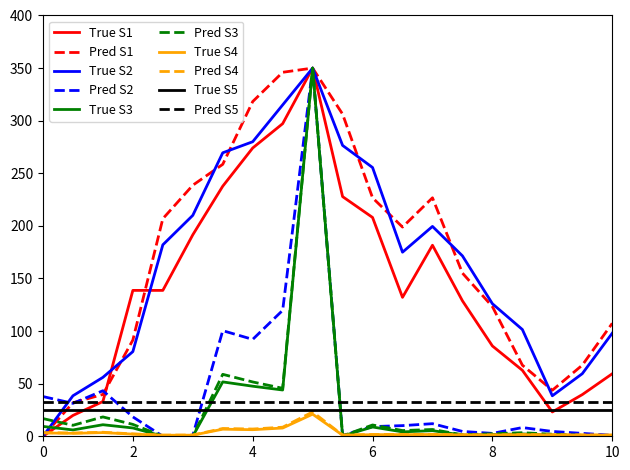

After their last crossing, which series has the higher values: Pred S3 or True S5?

True S5